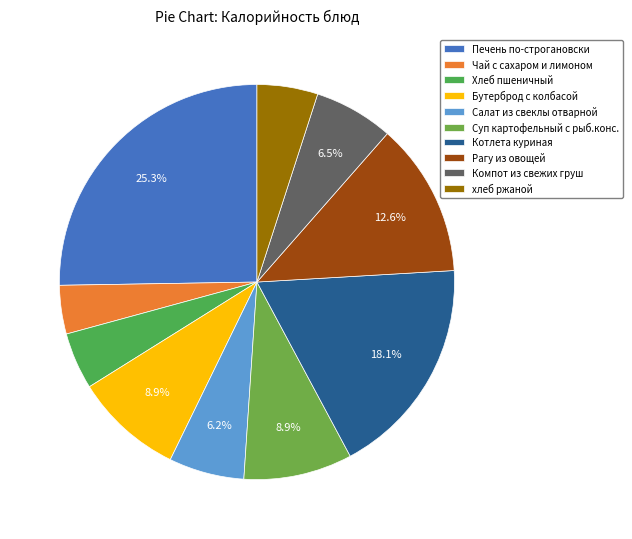

What is the largest slice in the pie chart?

Печень по-строгановски